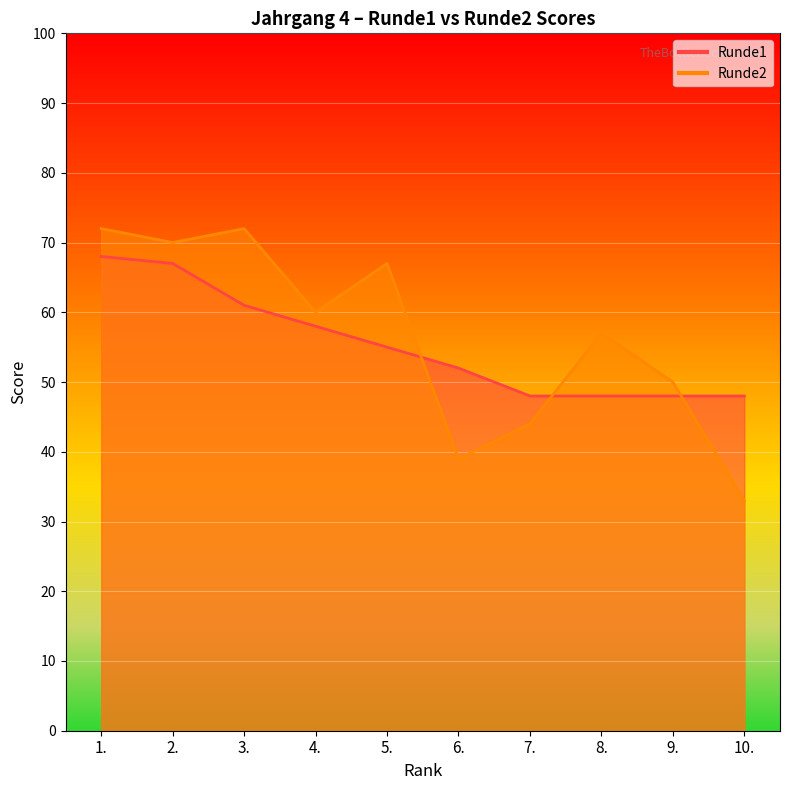

What value does the Runde1 series have at 6., to the nearest 5?

50